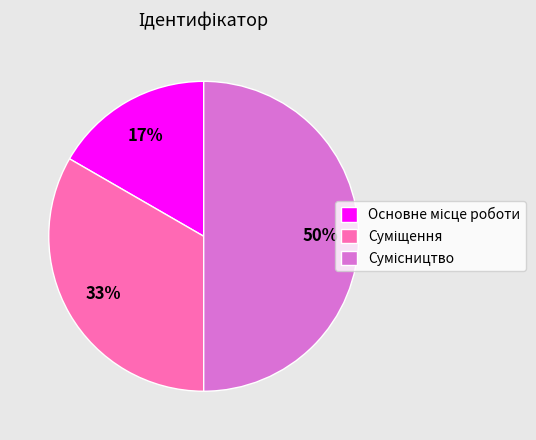

To the nearest percent, what is the difference between the largest and smallest slice percentages?

33%